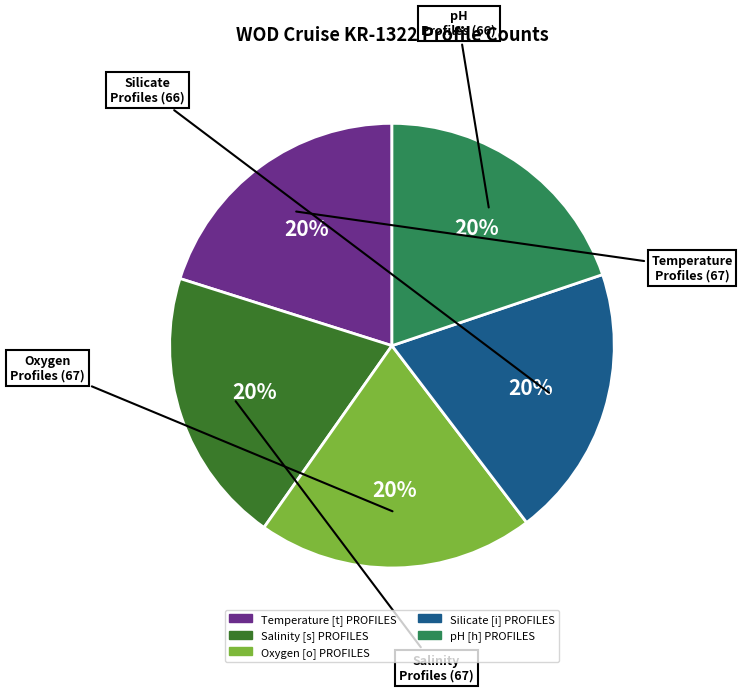

Does Temperature [t] PROFILES account for over 50% of the chart?

No